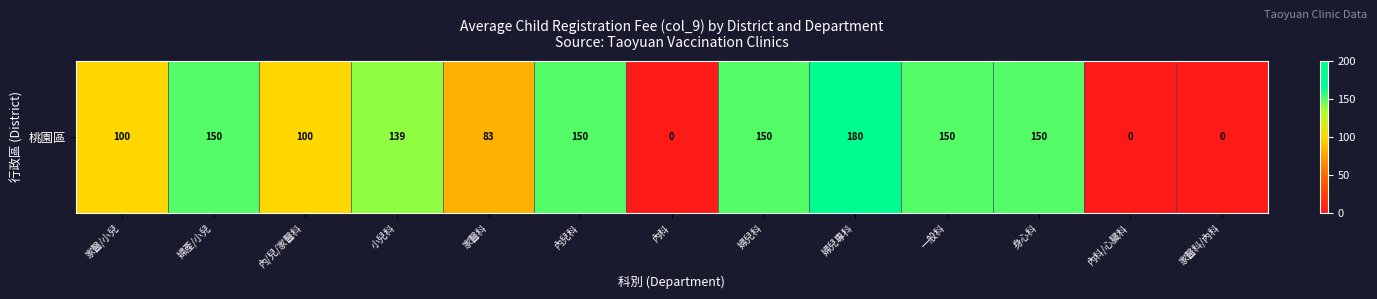

Rank the categories by value from lowest to highest.

內科, 內科/心臟科, 家醫科/內科, 家醫科, 家醫/小兒, 內/兒/家醫科, 小兒科, 婦產/小兒, 內兒科, 婦兒科, 一般科, 身心科, 婦兒專科